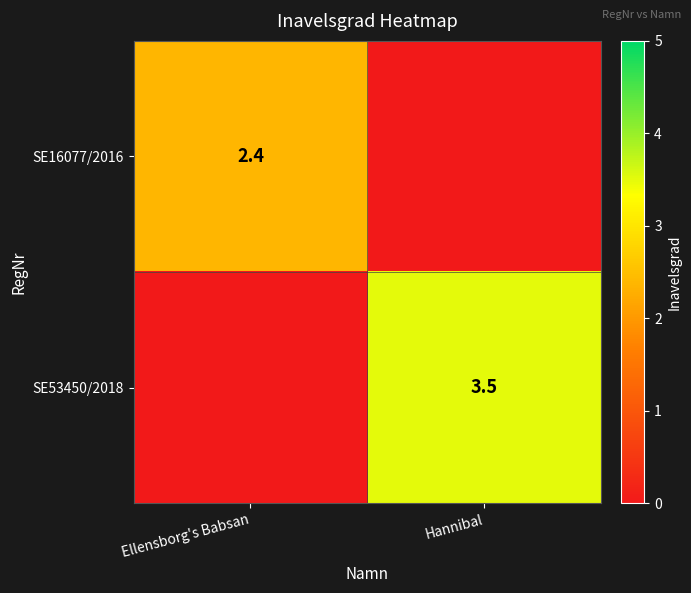

True or false: SE53450/2018 has a value of 3.5 at Hannibal.

True